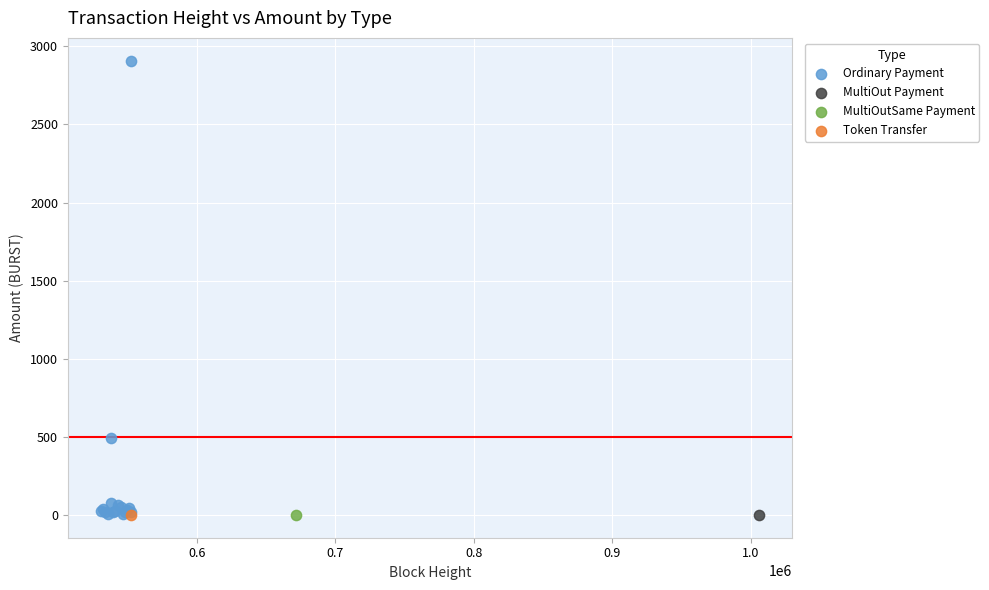

What are all the series names shown in the legend?

Ordinary Payment, MultiOut Payment, MultiOutSame Payment, Token Transfer